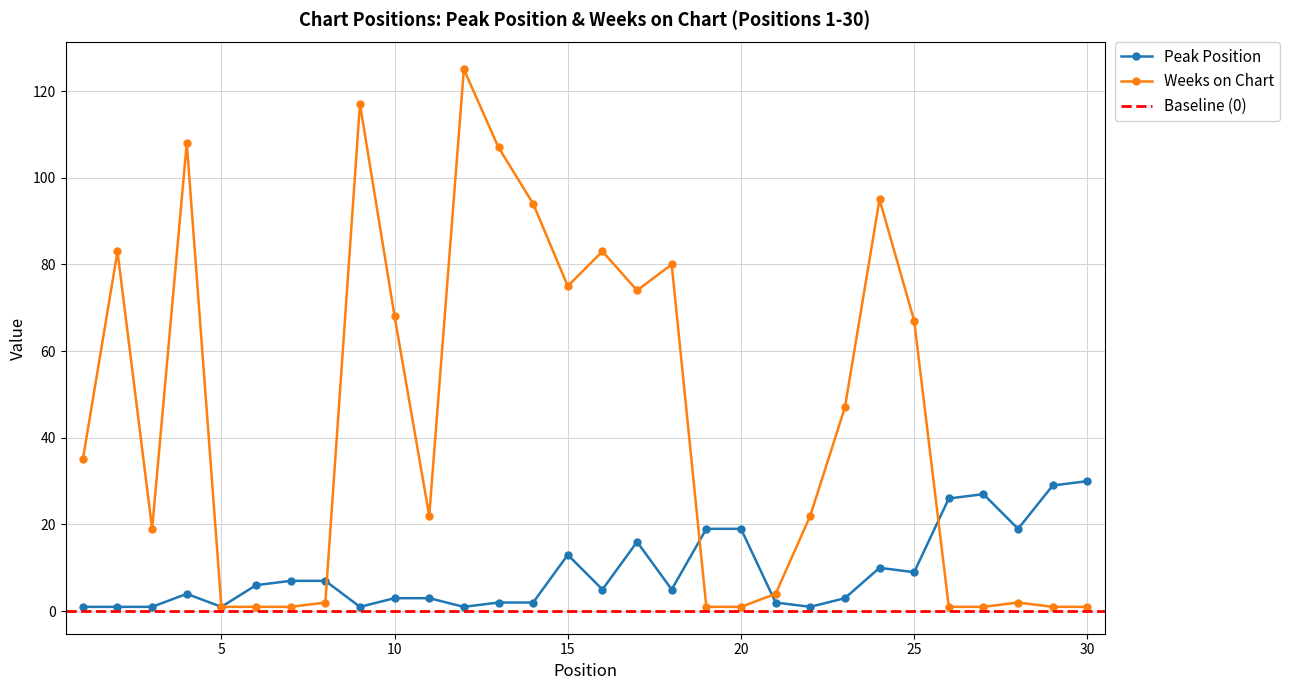

At which label does Weeks on Chart first exceed 35?

2